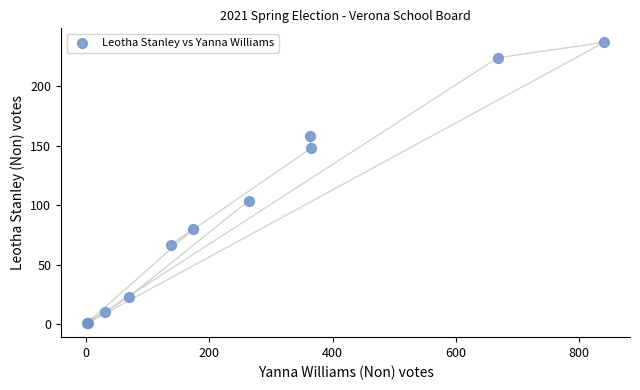

What Y value in the scatter plot is closest to 119?

104